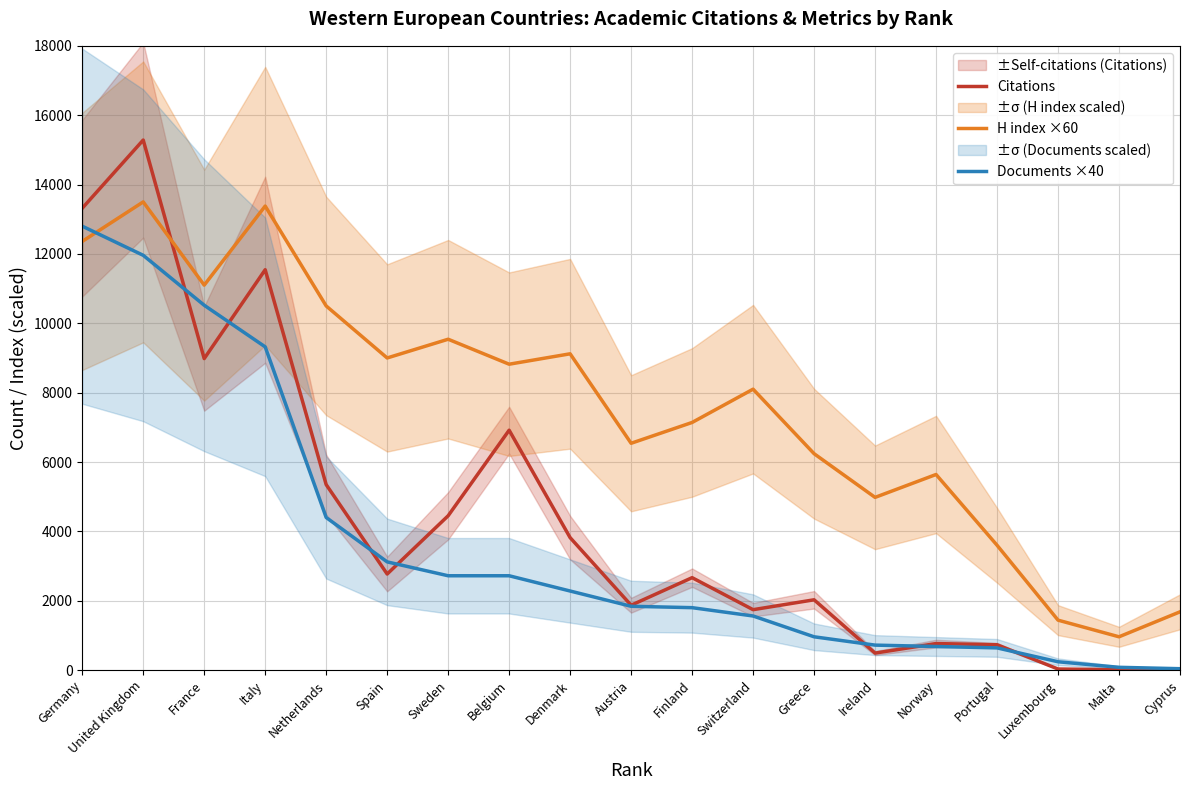

At which label does H index ×60 first exceed 8100?

Germany